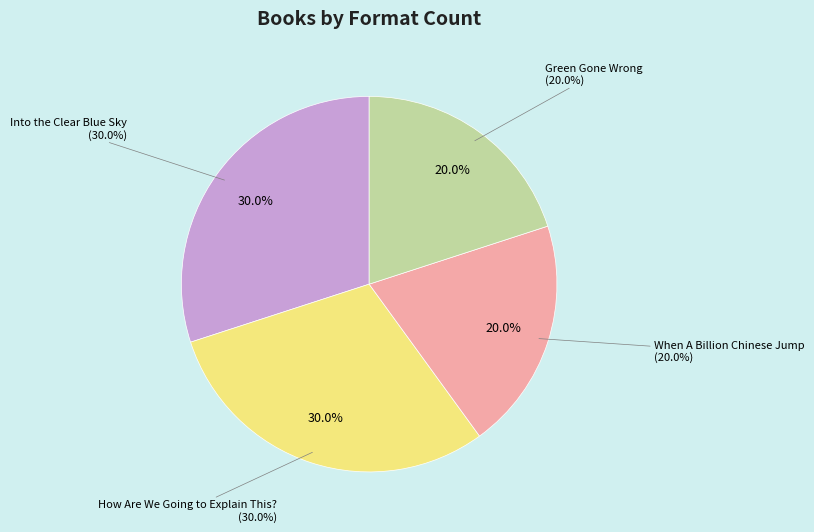

How many slices are in this pie chart?

4